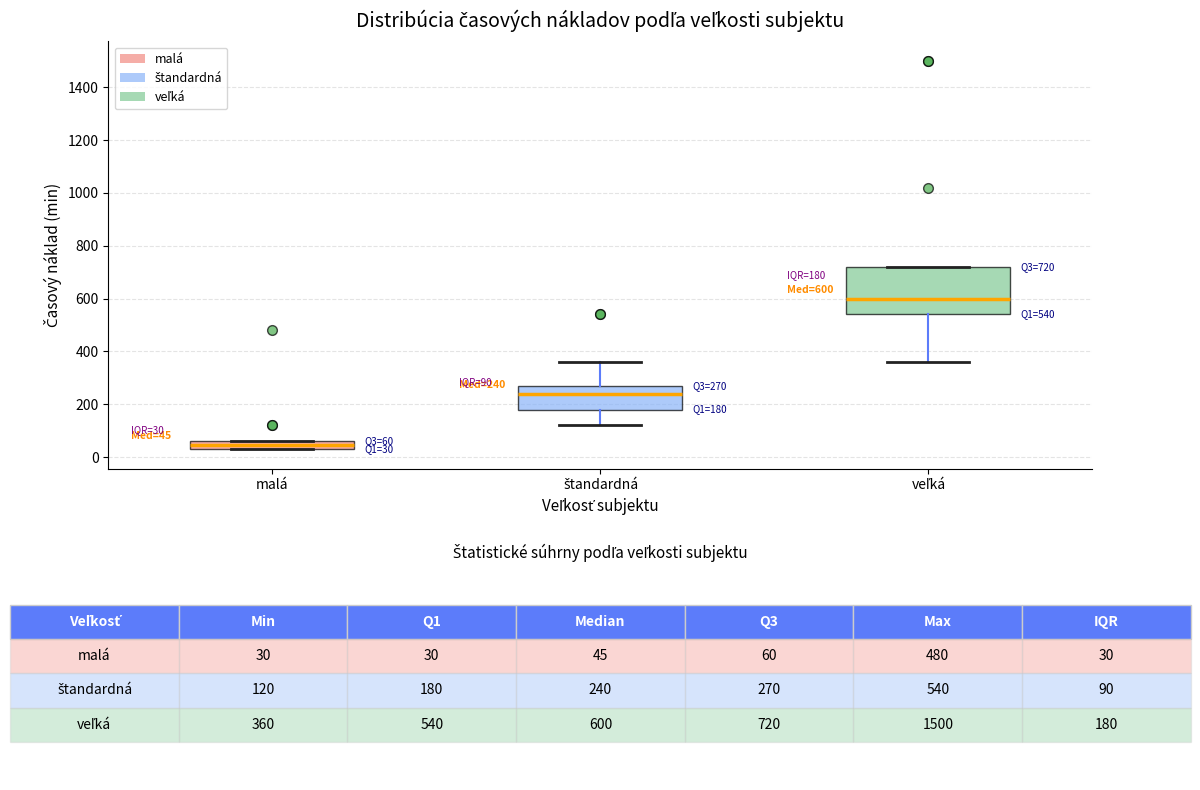

Comparing the boxes themselves (not the whiskers), which one is the tallest?

veľká